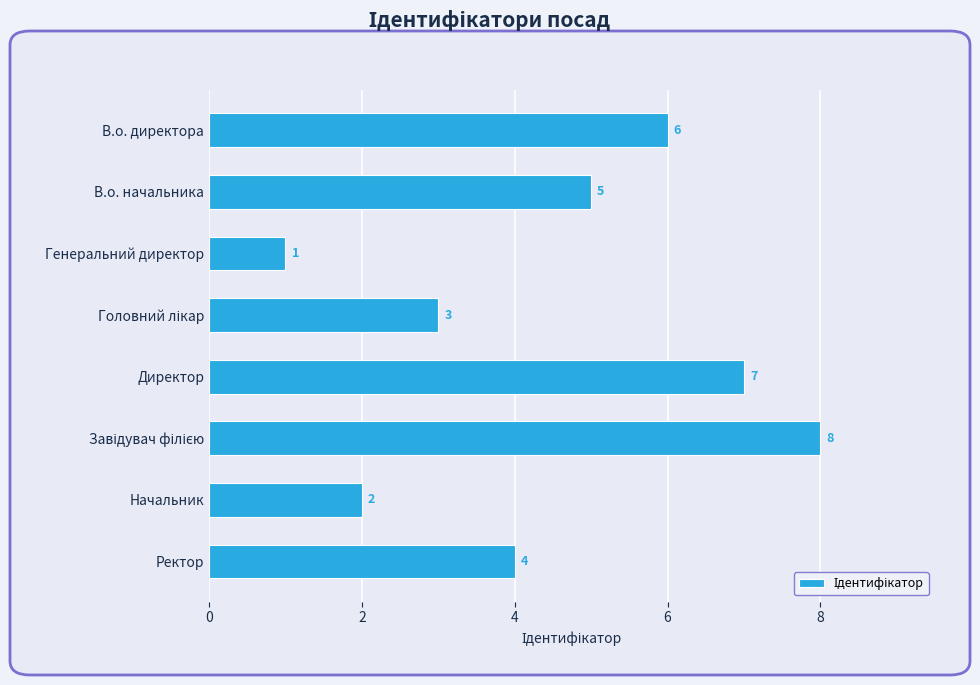

How many values are between 3 and 7?

5